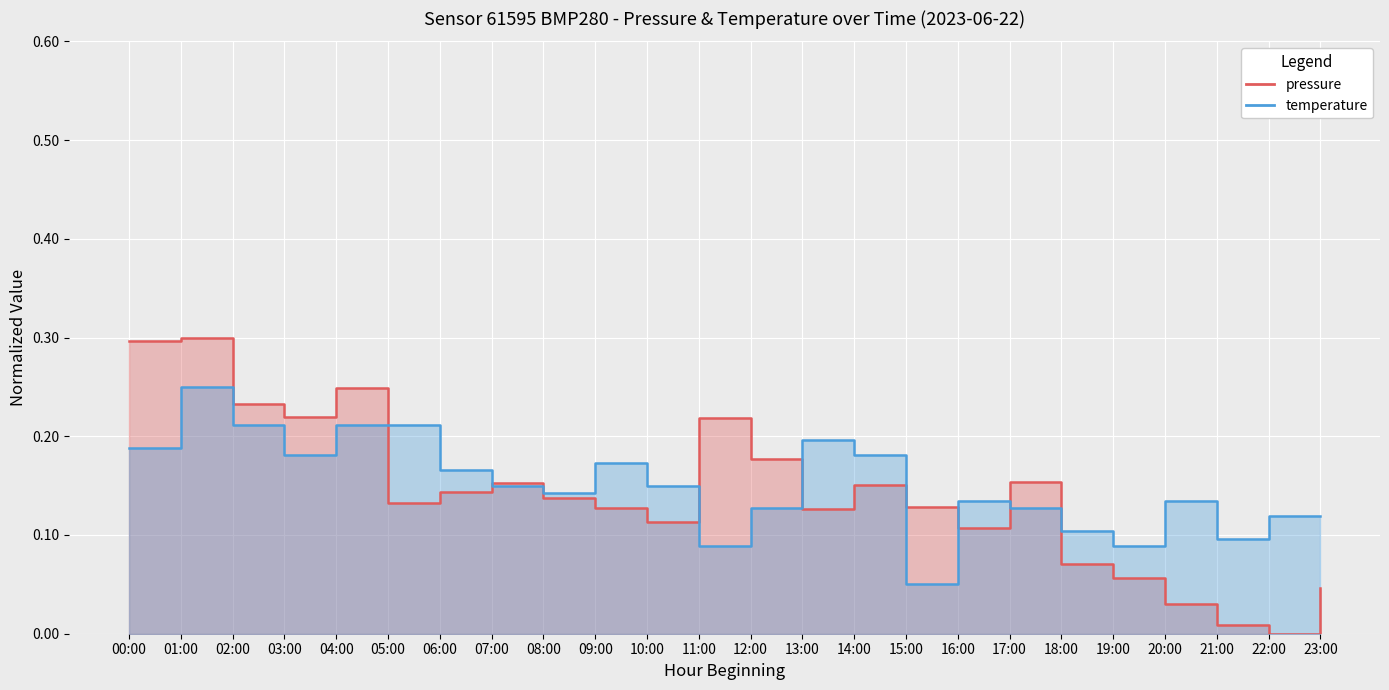

How many lines are shown in the chart?

2